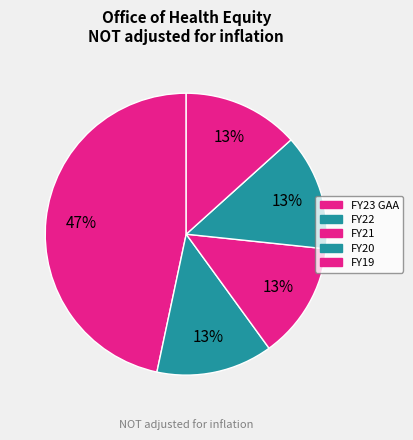

Which slice is the largest?

FY23 GAA